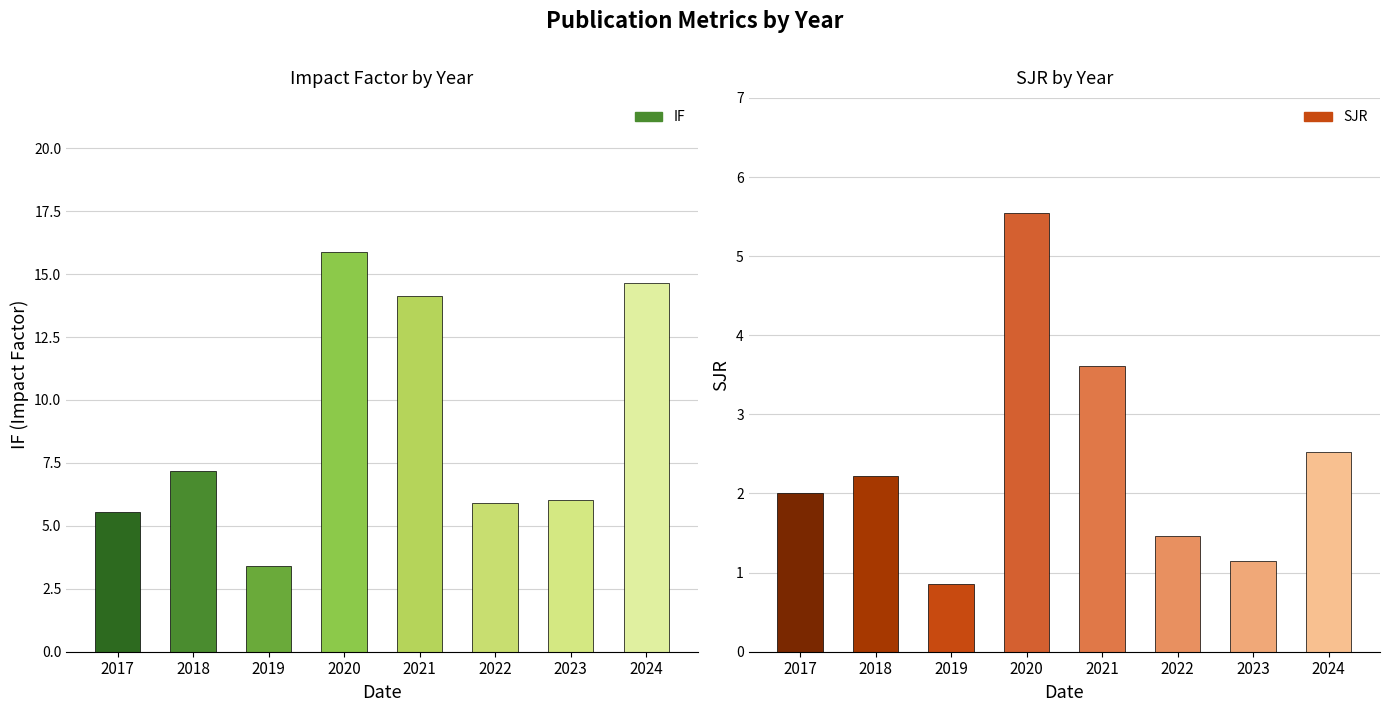

Which series has the largest total across all categories?

IF